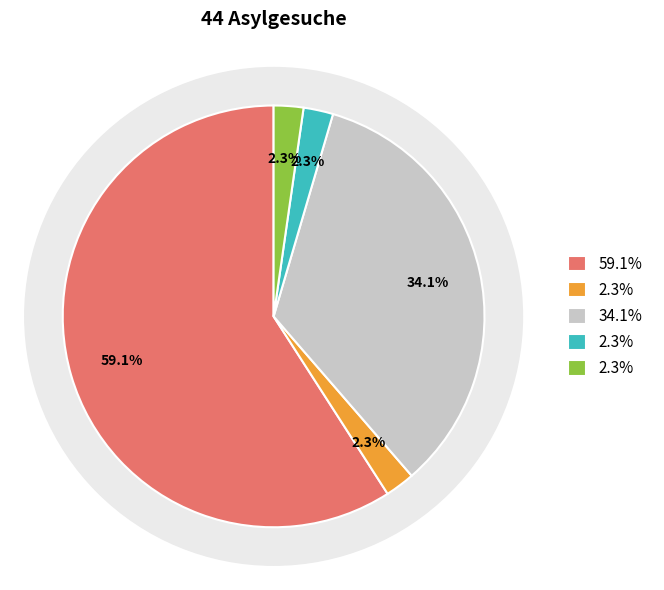

What is the change in value from Afrika to Amerika?

-25